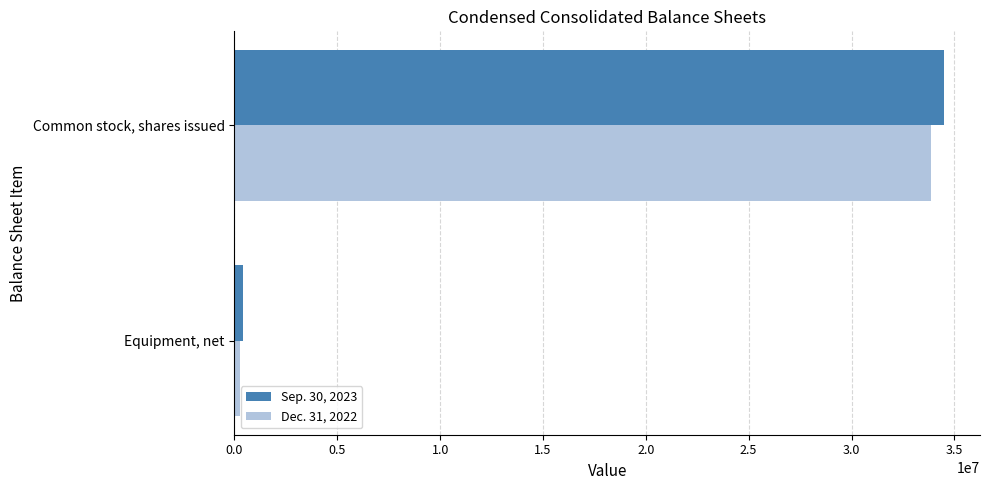

The value of Sep. 30, 2023 at Common stock, shares issued is 34519540. True or false?

True